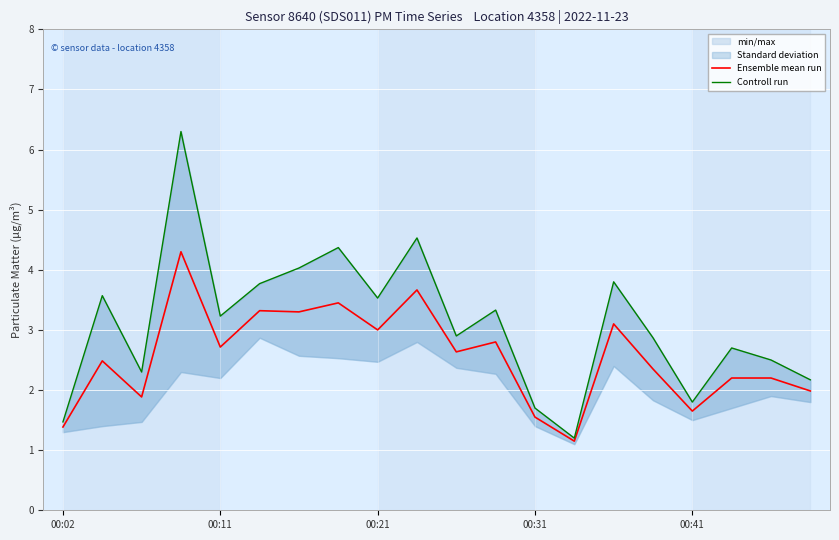

What is the difference between the second highest and second lowest values in the Controll run series?

3.1